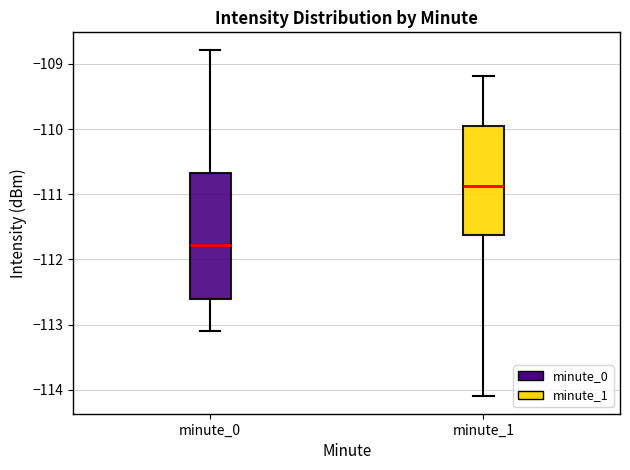

Which box has the highest median line?

minute_1